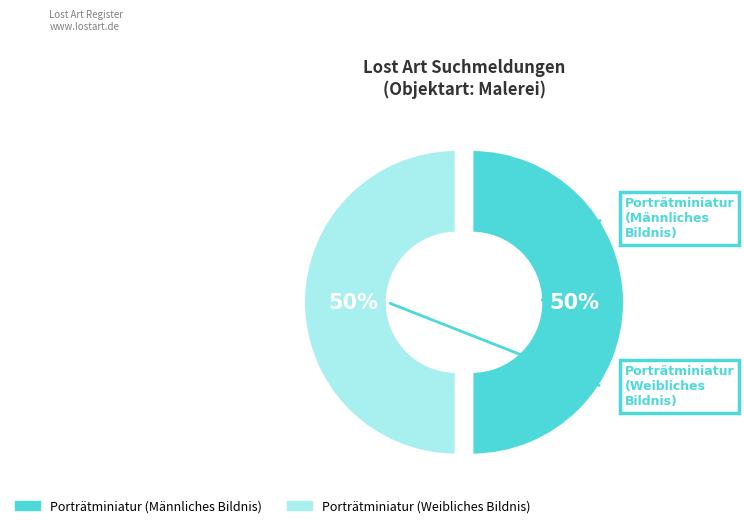

To the nearest percent, what is the average slice percentage?

50%